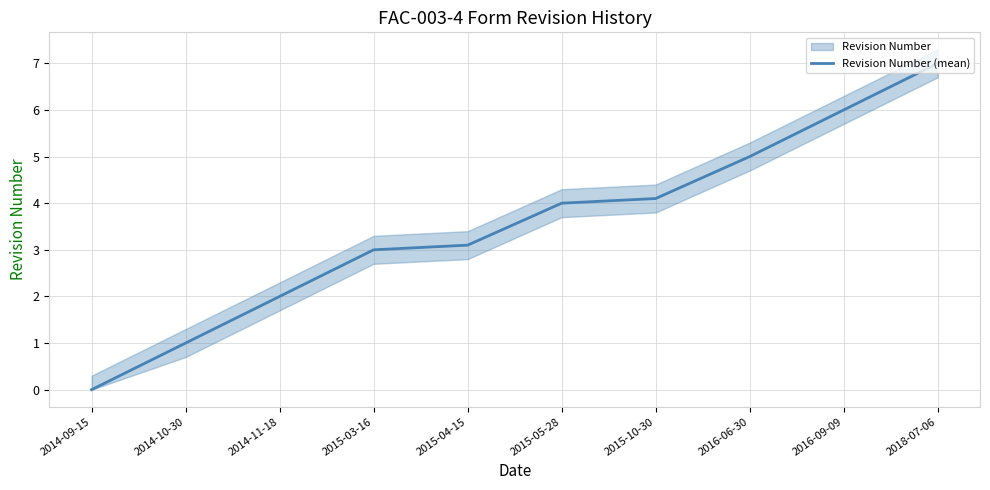

True or false: the data has more than 1 interior local peaks.

False